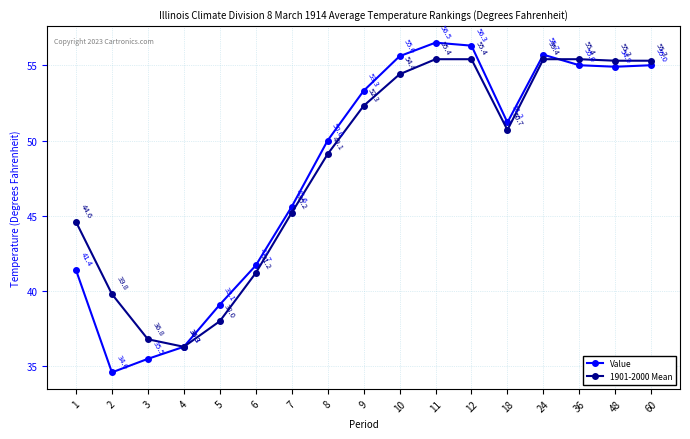

At which label is Value closest to 45?

7